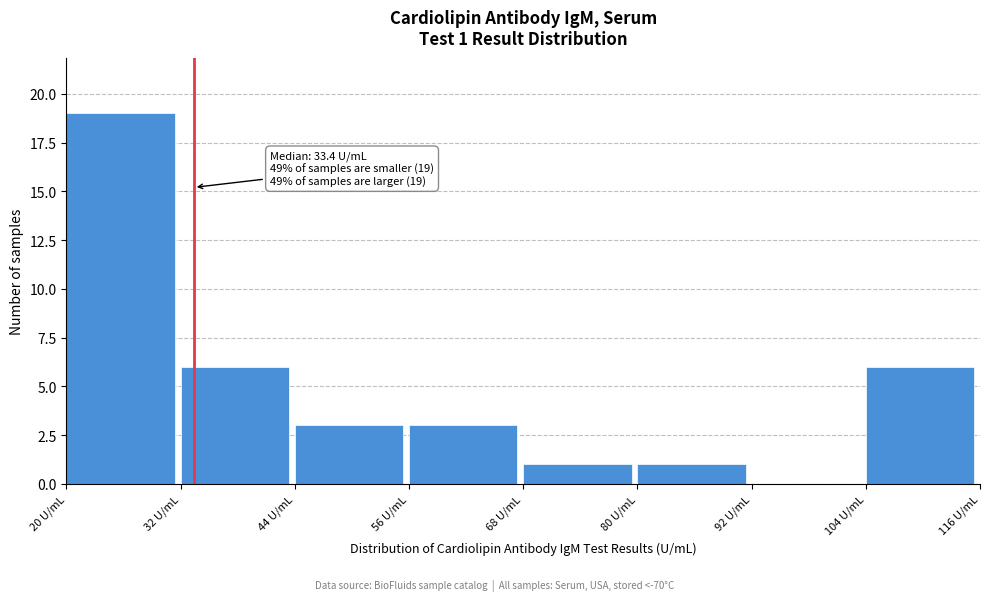

Which range on the x-axis has the tallest bar?

20 to 32